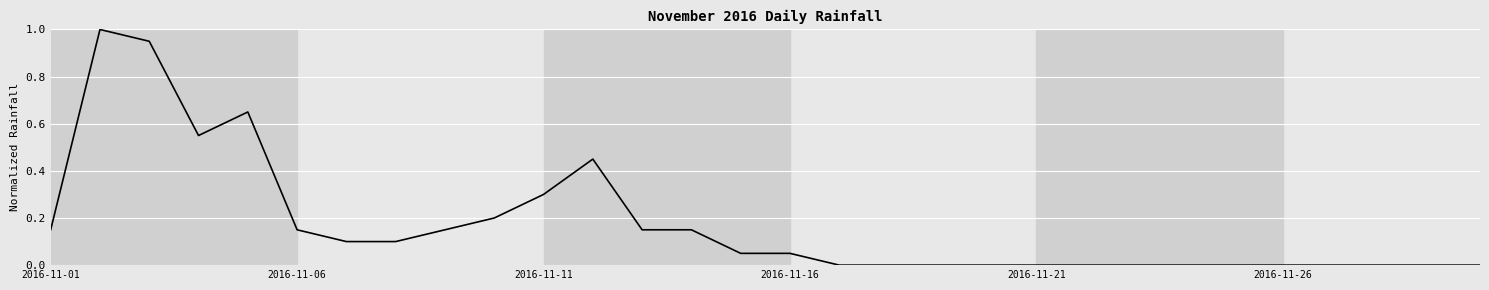

What is the greatest value displayed?

1.0